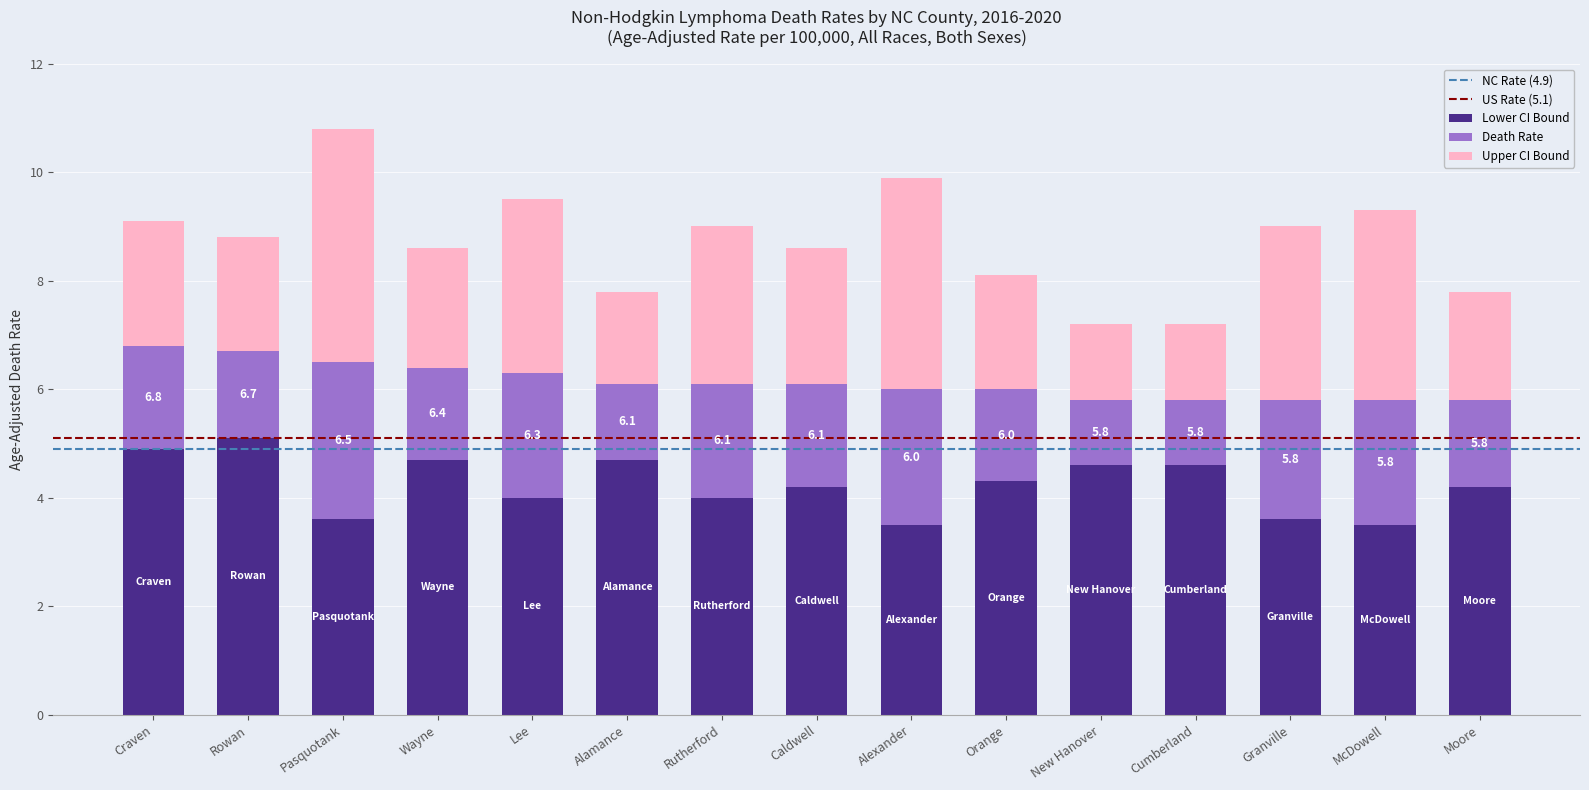

True or false: Lower CI Bound has a value of 4.3 at Orange.

True